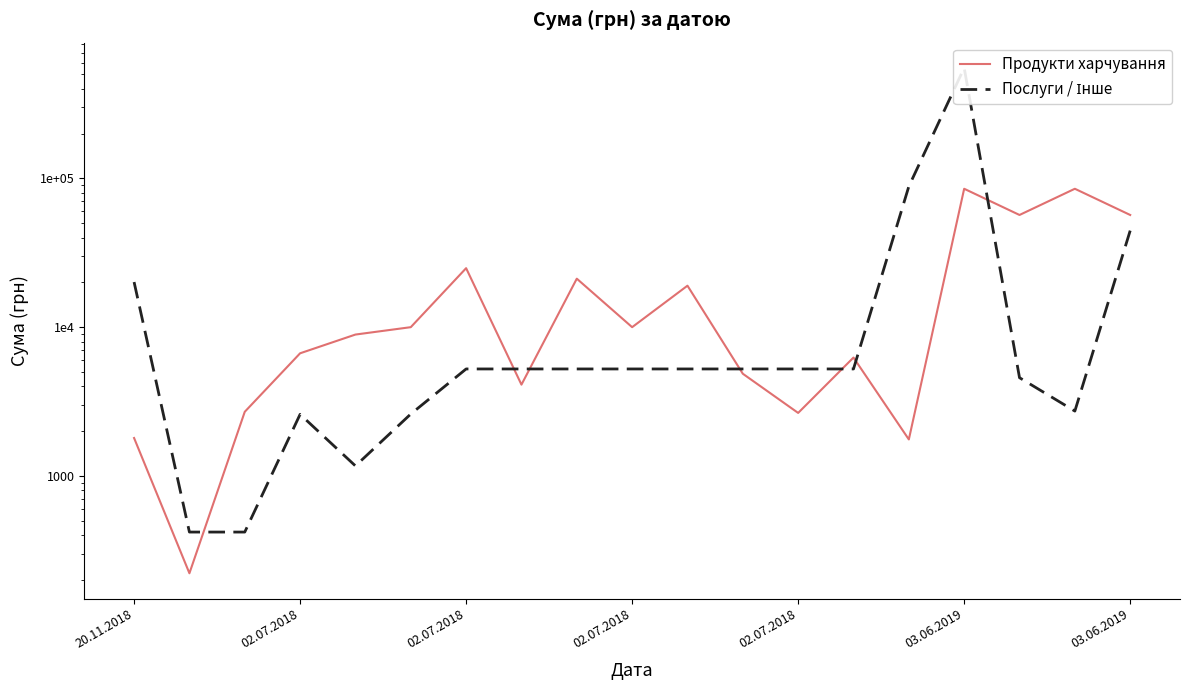

In Послуги / Інше, how many points are lower than both neighbors (excluding endpoints)?

2